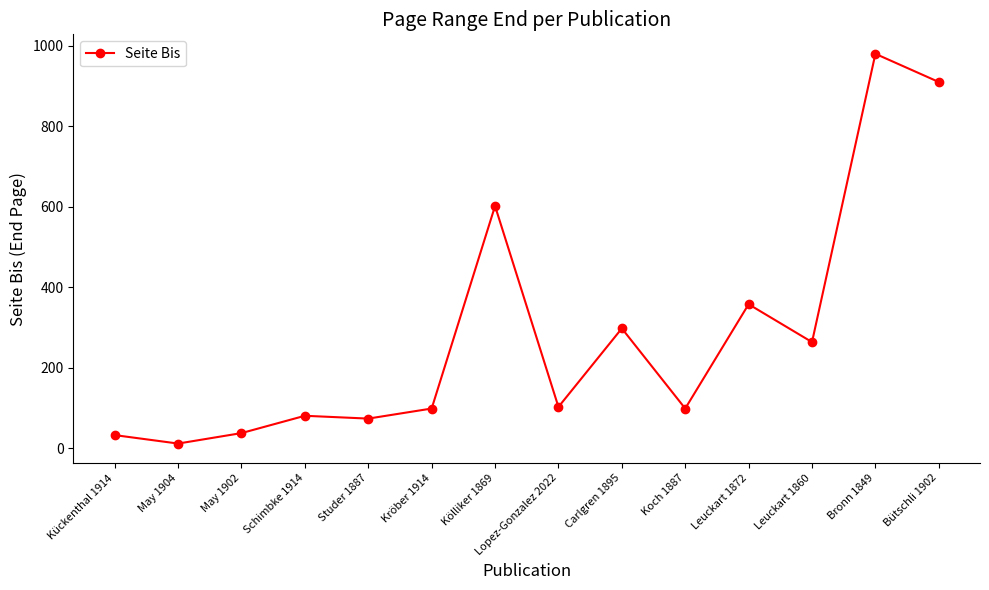

Which has a higher value, May 1904 or Kückenthal 1914?

Kückenthal 1914